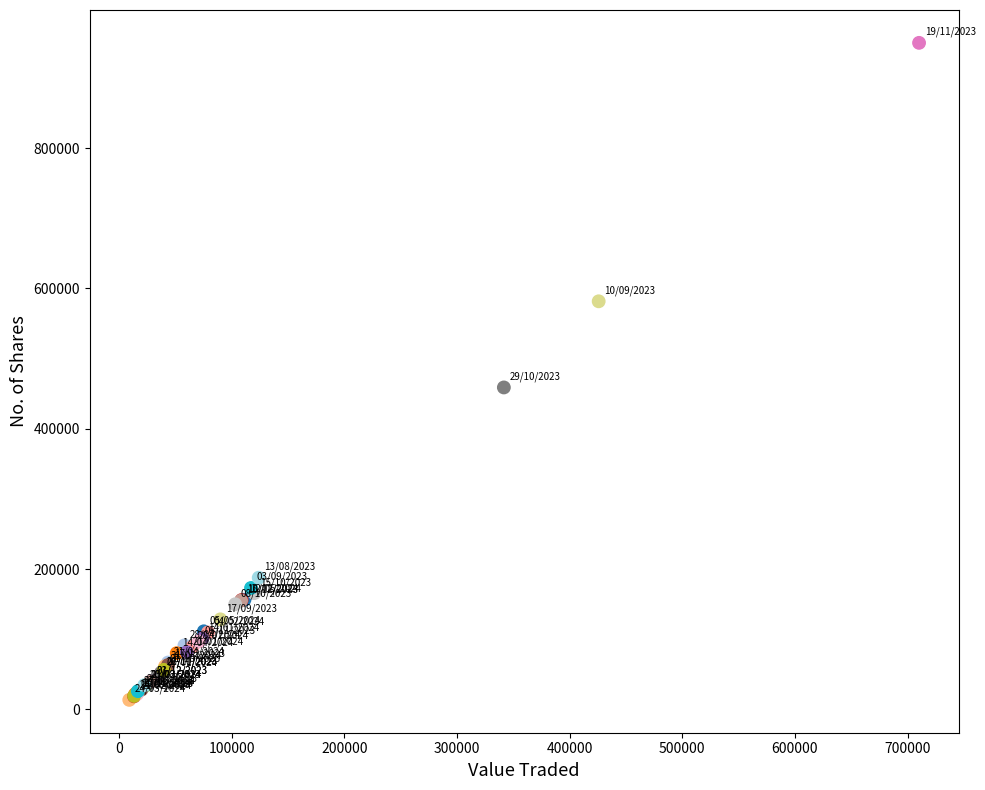

What Y value in the scatter plot is closest to 481769?

458836